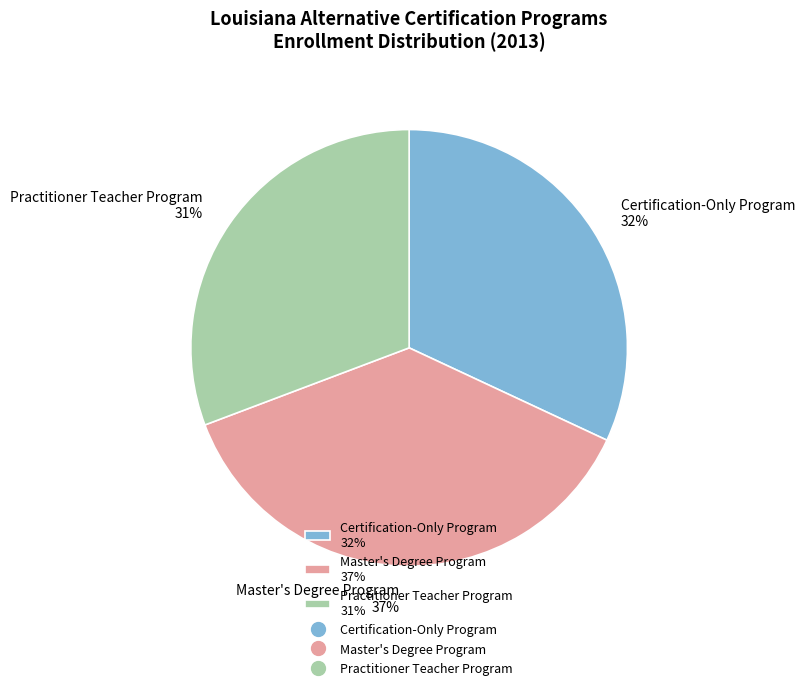

To the nearest percent, what is the combined percentage of Practitioner Teacher Program and Master's Degree Program?

68%